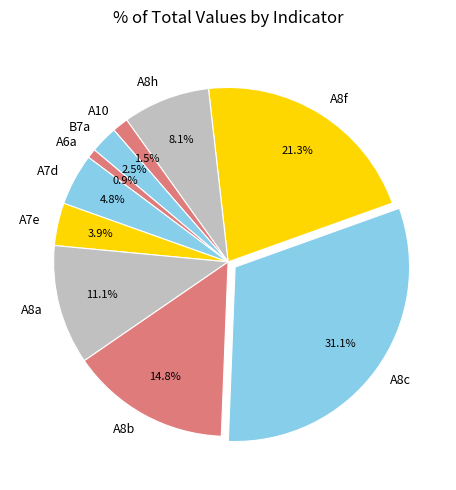

Which slice is the largest?

A8c